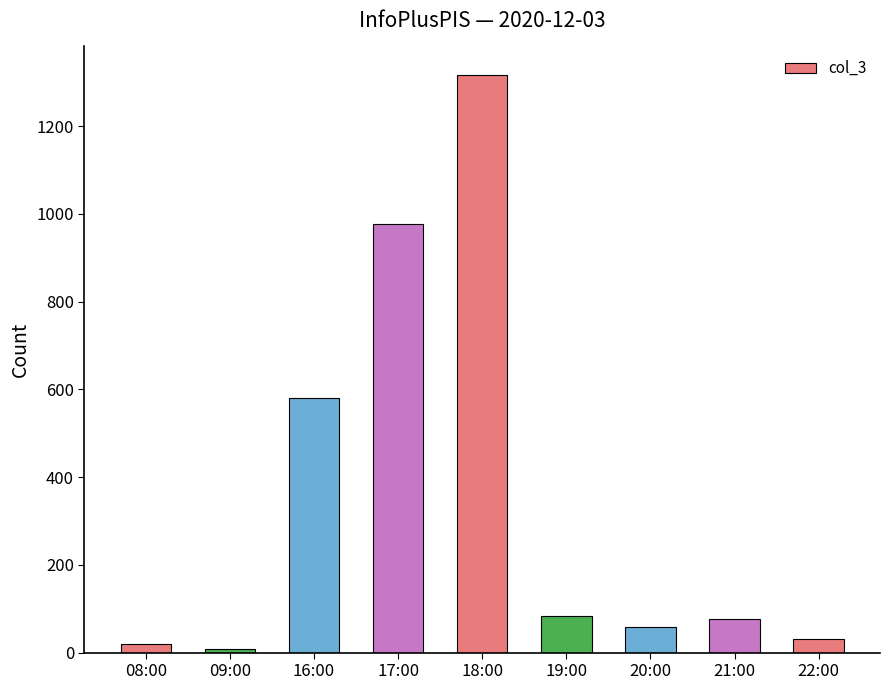

At which label does the data first exceed 76?

16:00